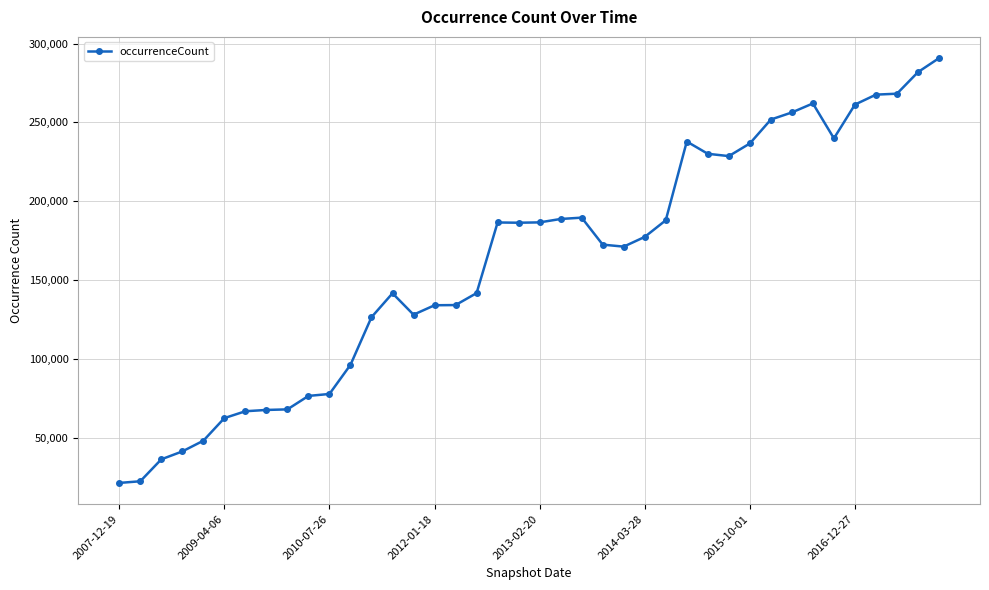

What is the value of the 40th point from the left?

290814